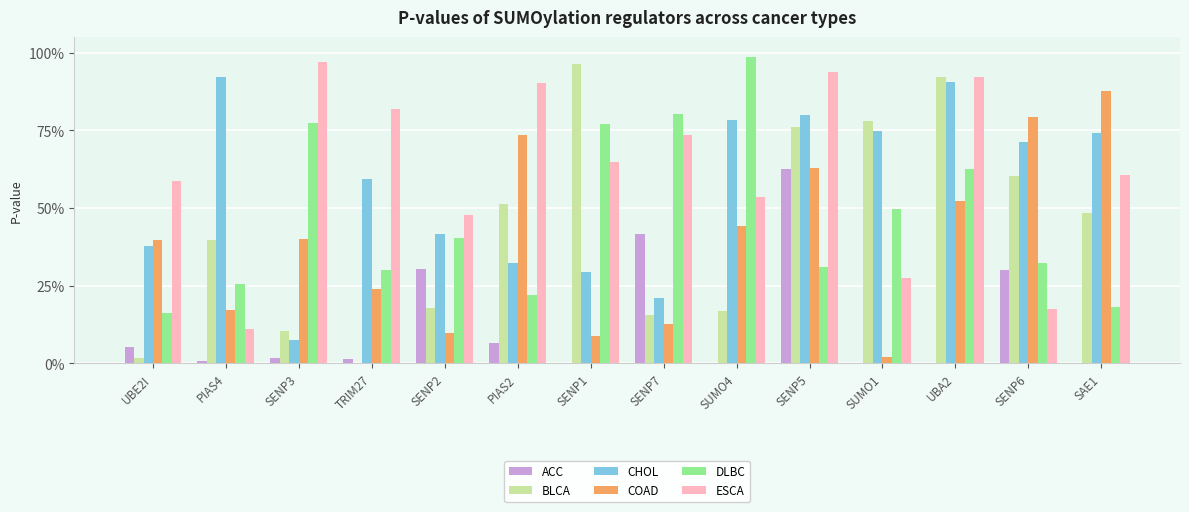

Rank the categories by DLBC value from highest to lowest.

SUMO4, SENP7, SENP3, SENP1, UBA2, SUMO1, SENP2, SENP6, SENP5, TRIM27, PIAS4, PIAS2, SAE1, UBE2I